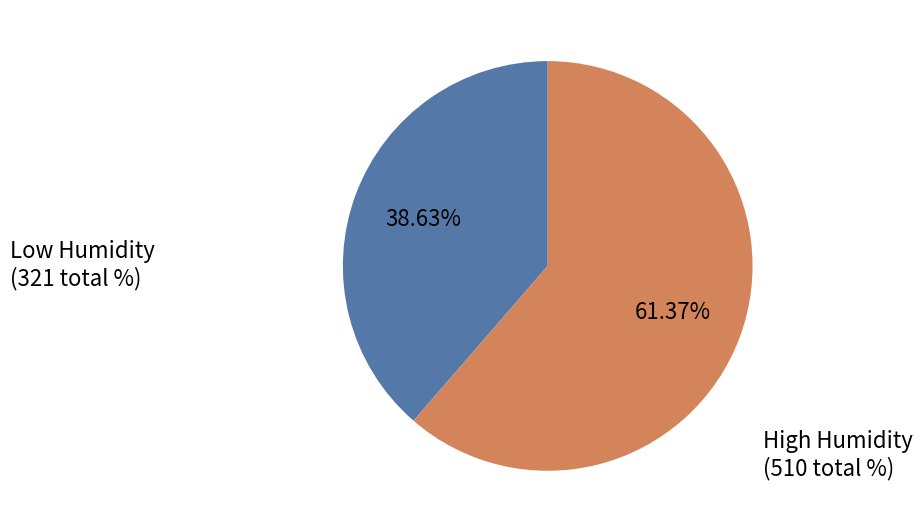

Is there a majority slice in this chart?

Yes